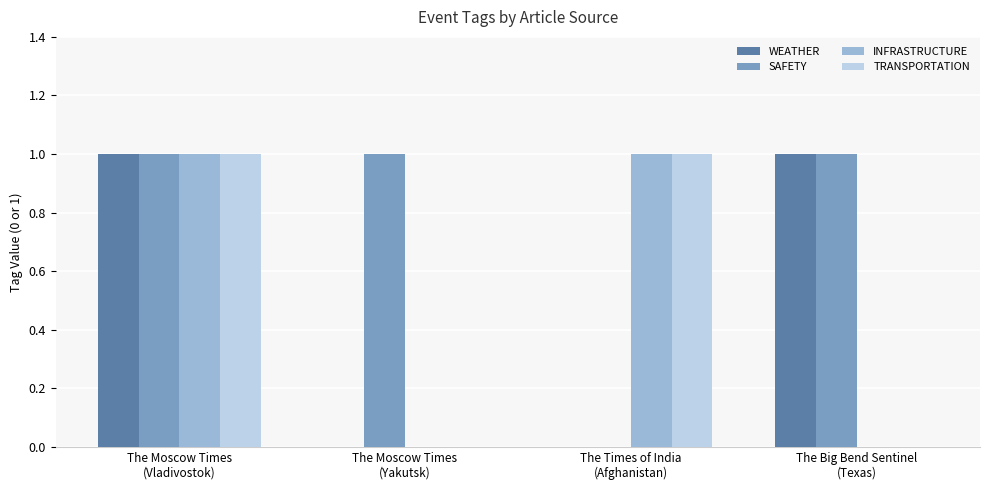

What are all the series names shown in the legend?

WEATHER, SAFETY, INFRASTRUCTURE, TRANSPORTATION